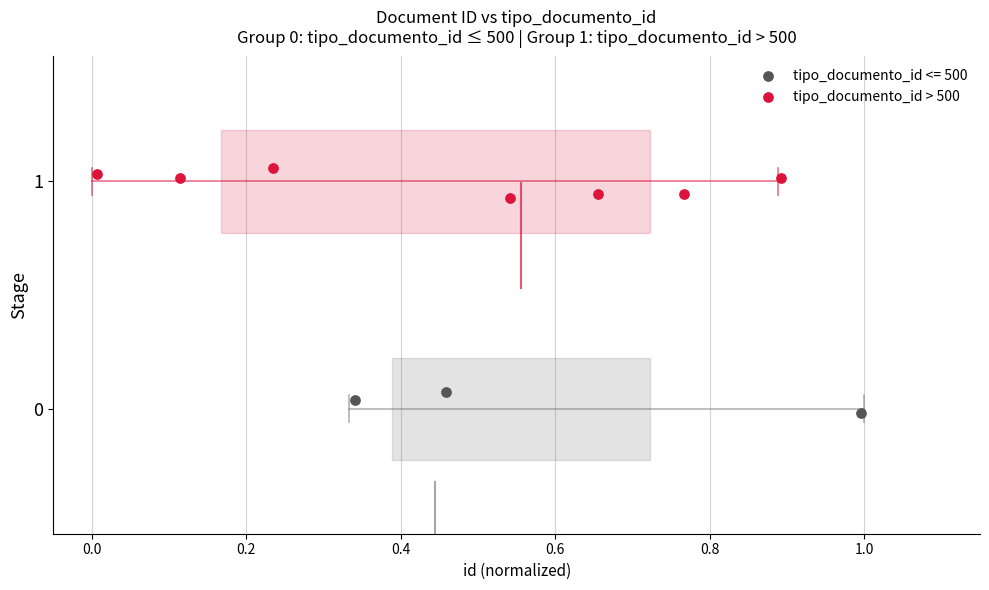

Which series contains the highest Y value?

tipo_documento_id > 500